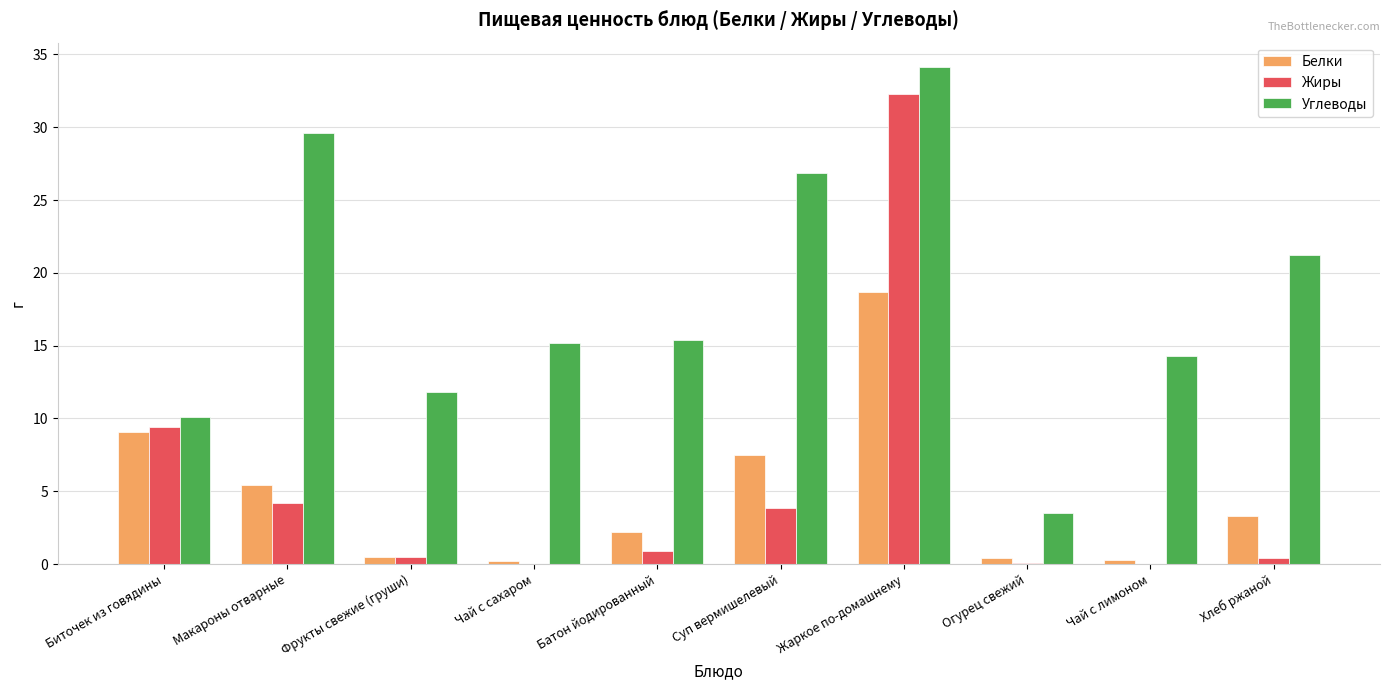

What is the approximate value of Белки at Хлеб ржаной?

3.3